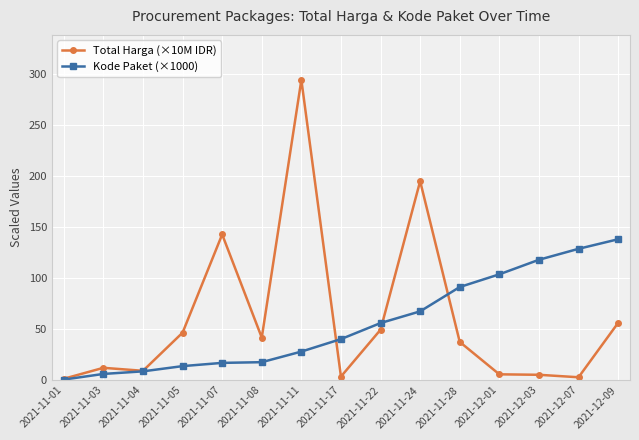

True or false: Kode Paket (×1000) has a value of 192.9 at 2021-12-07.

False